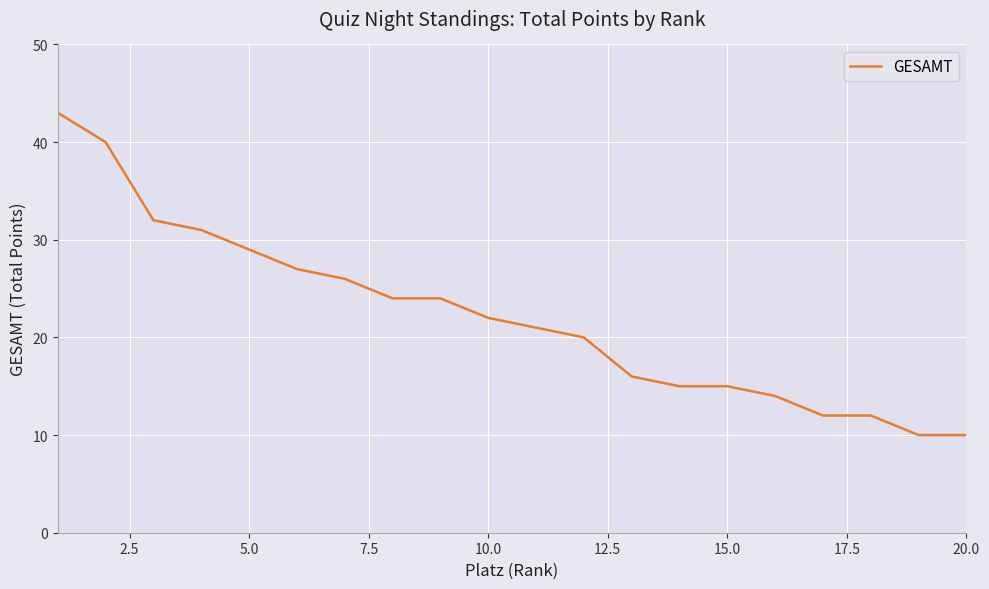

Is this an area chart (filled region under the line)?

No